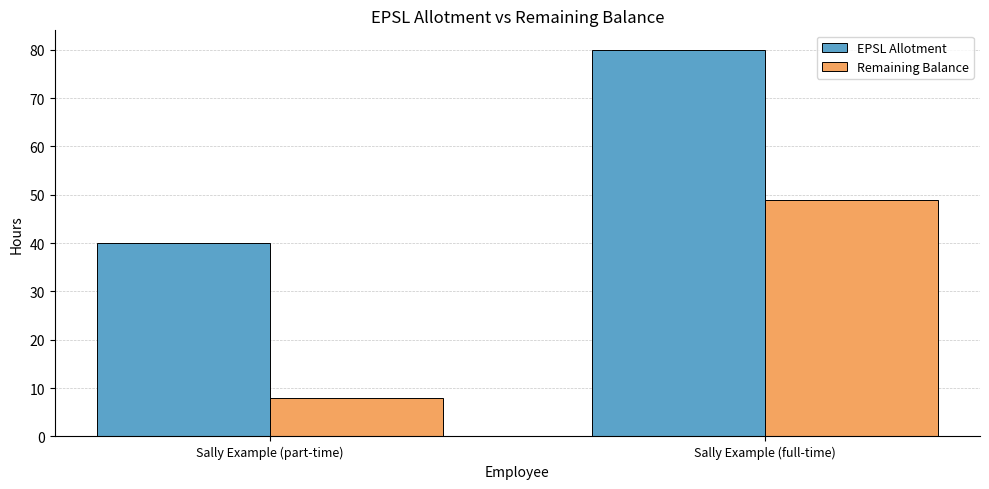

Count the Remaining Balance values in the range 8 to 49.

2